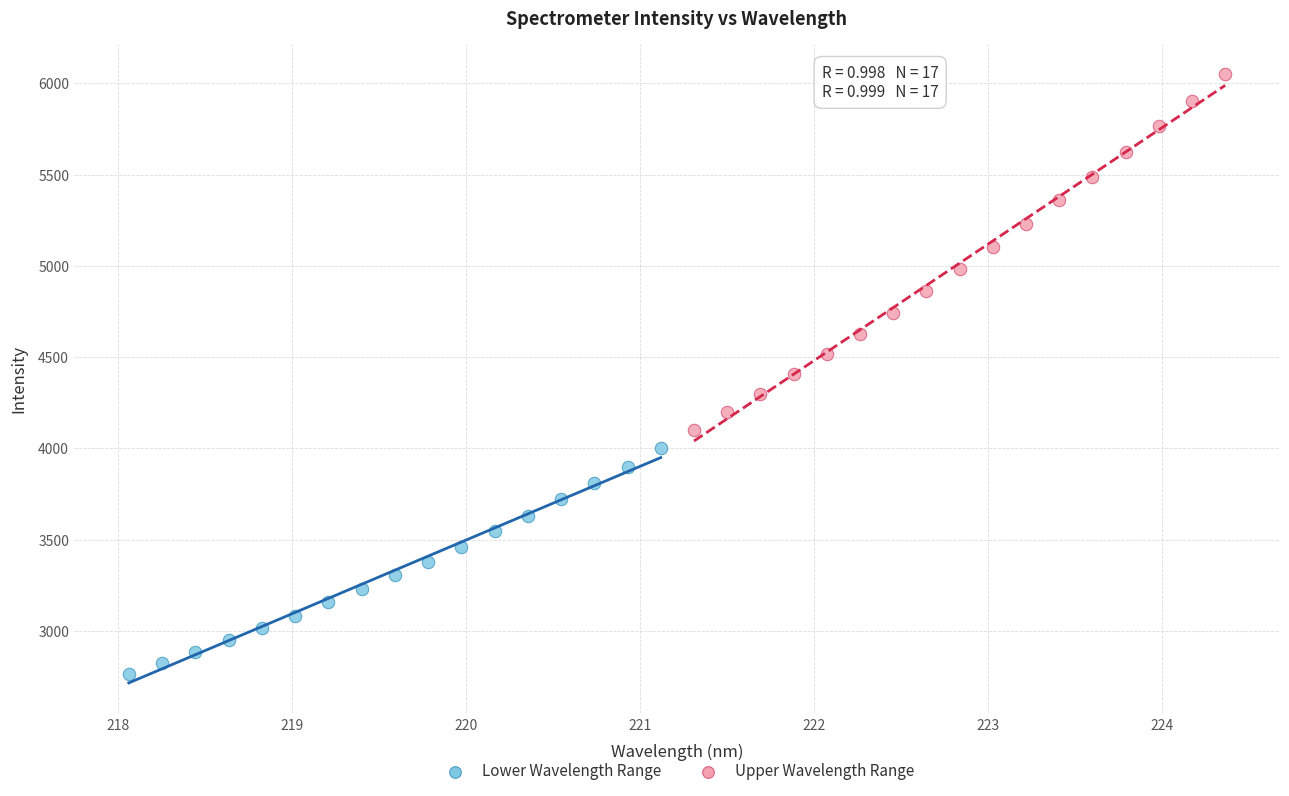

Which series contains the highest Y value?

Upper Wavelength Range